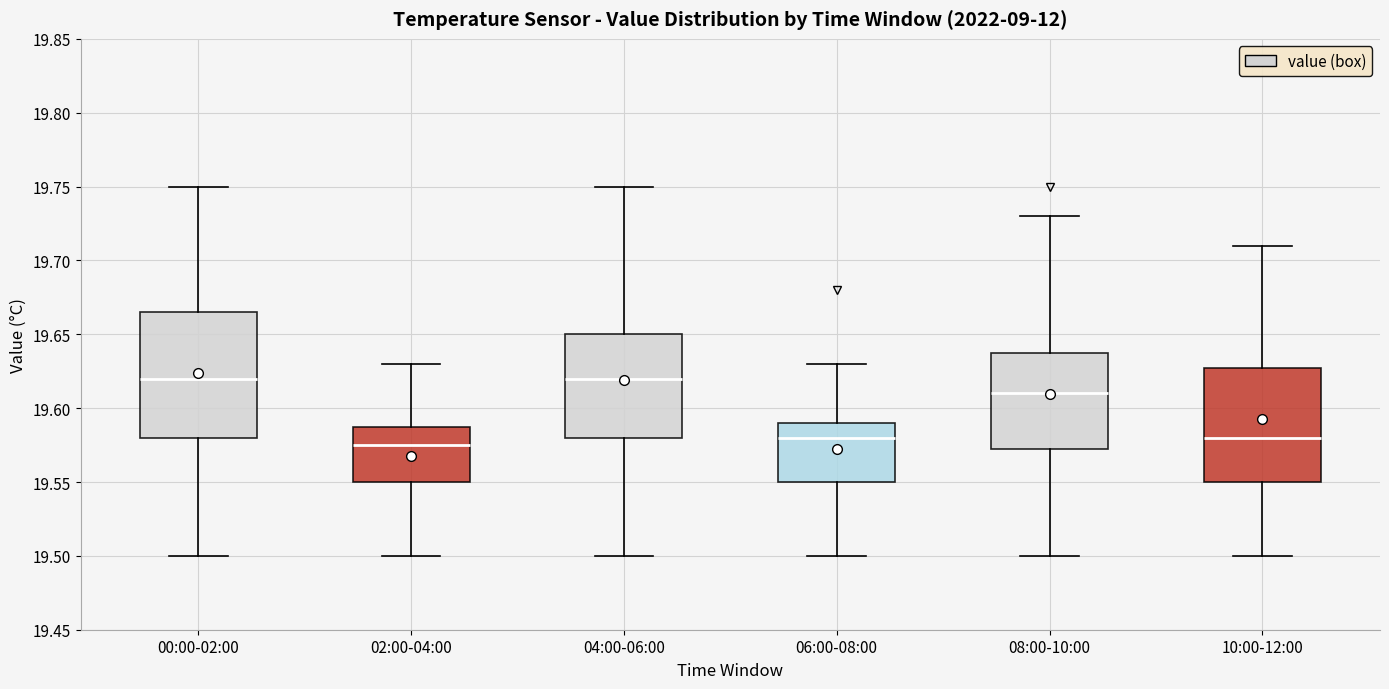

Where is the upper edge of the box for 08:00-10:00 on the y-axis? The values are not printed on the chart, so give them approximately, as read against the axis.

19.640